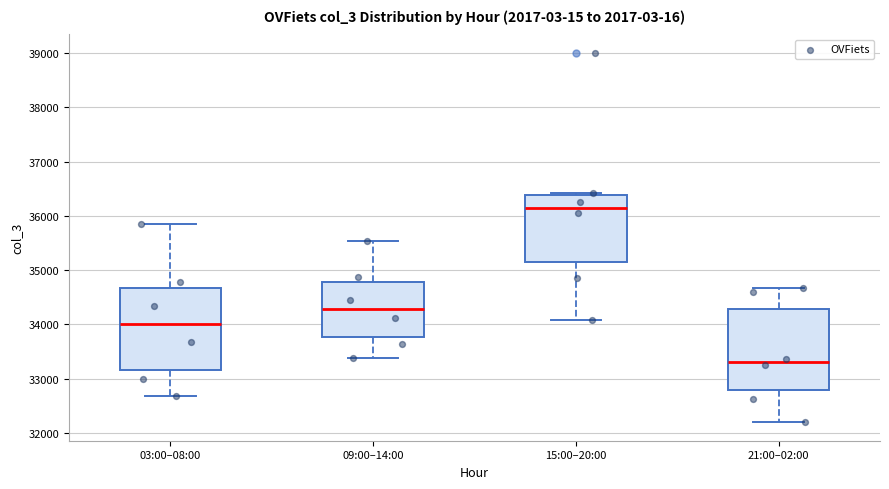

Where is the upper edge of the box for 21:00–02:00 on the y-axis? The values are not printed on the chart, so give them approximately, as read against the axis.

34300